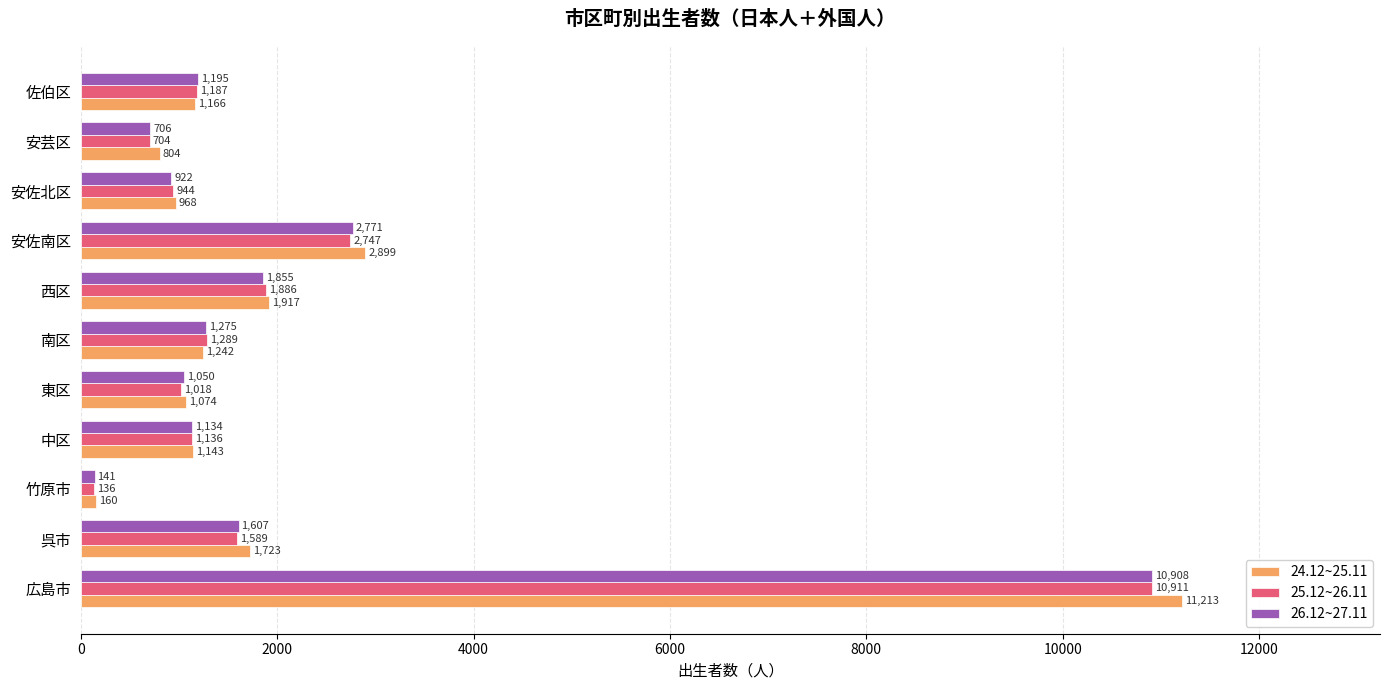

Is it true that 24.12~25.11 equals 1027 at 西区?

False